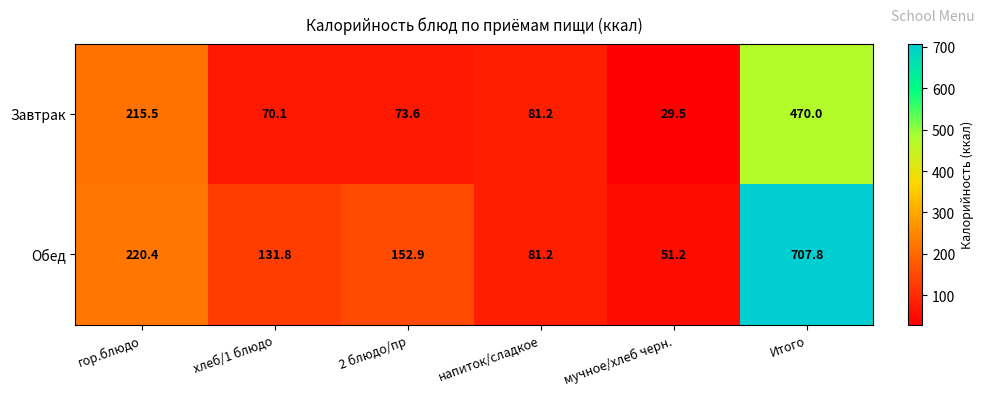

Where does the Обед series first go above 152?

гор.блюдо